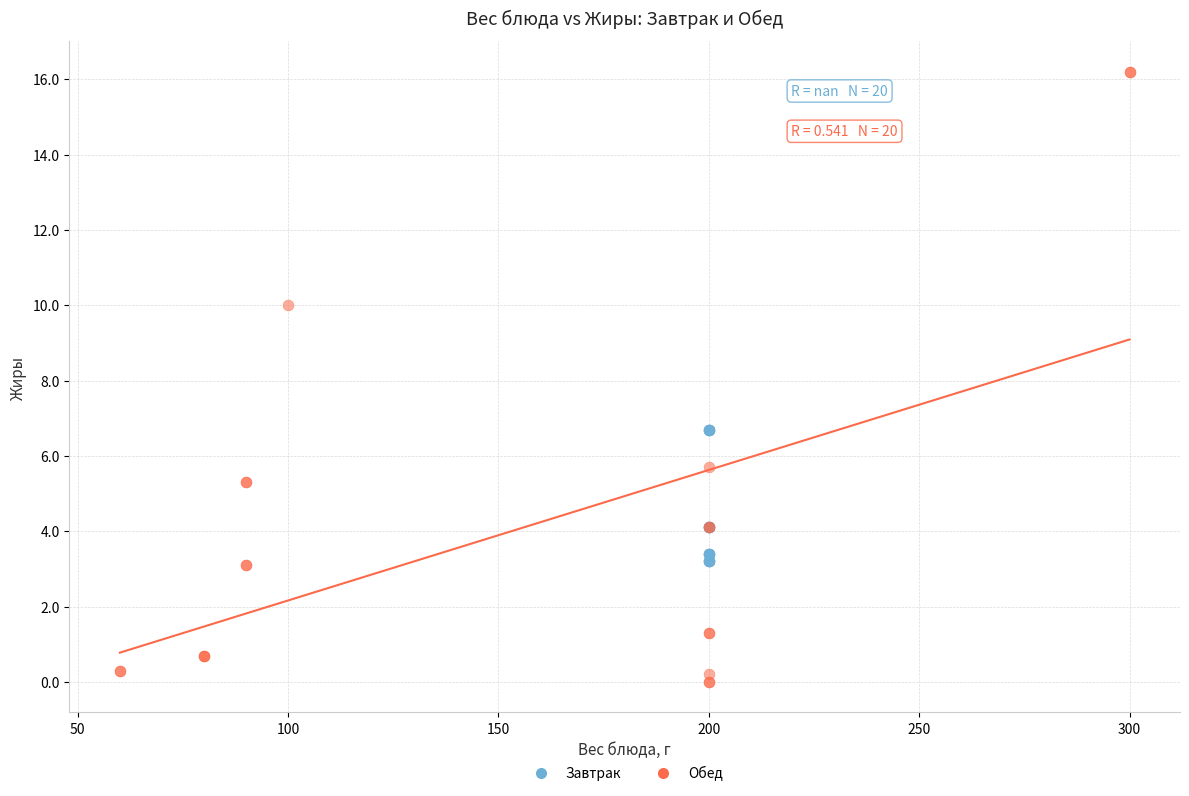

Which series contains the lowest Y value?

Обед